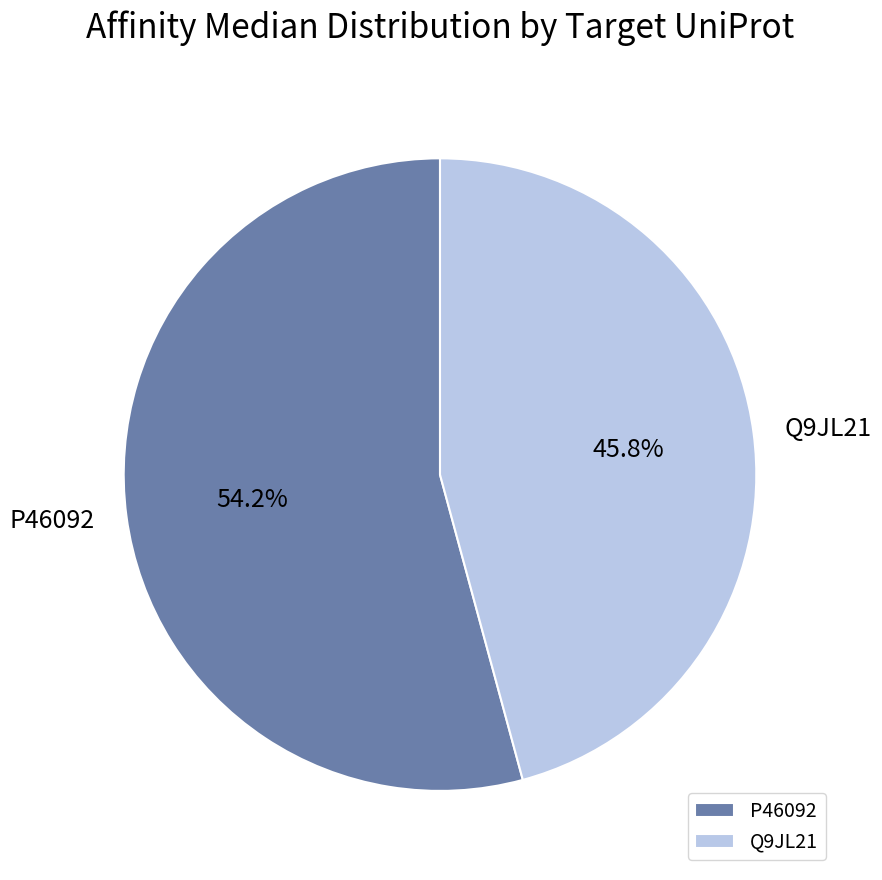

What portion of the pie excludes P46092?

45.8%